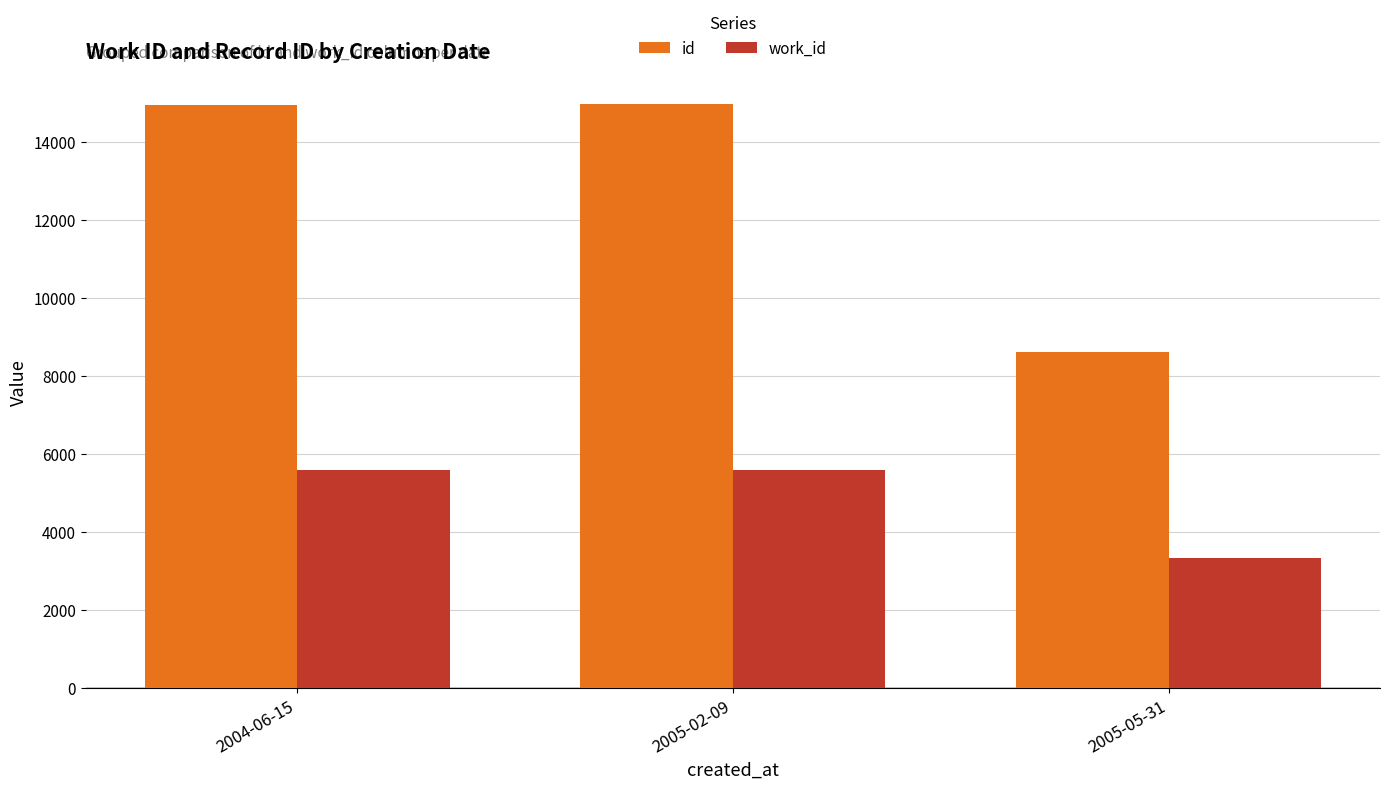

At 2005-02-09, list the series in order from largest to smallest.

id, work_id